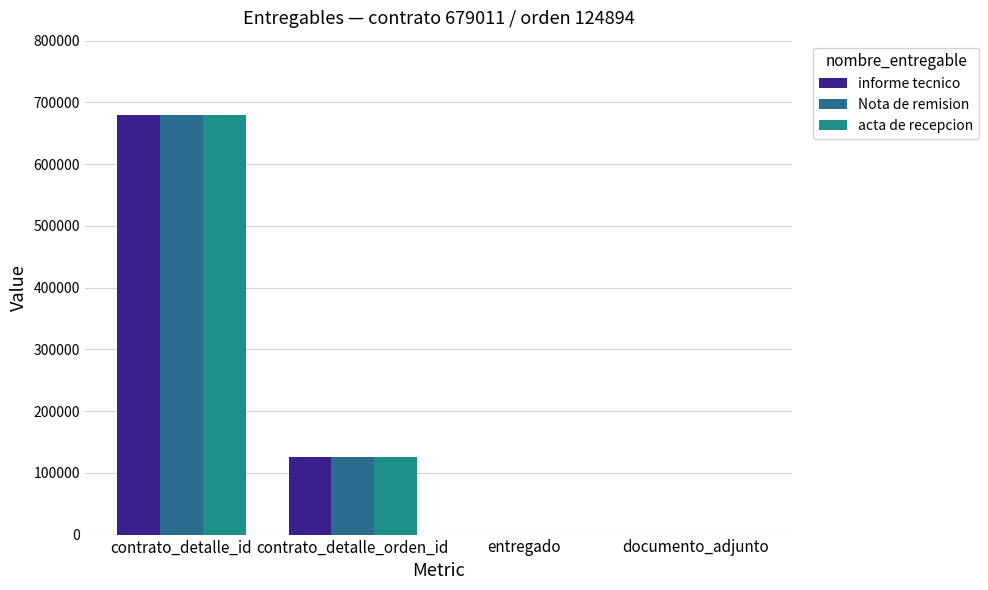

How many series are shown in this chart?

3